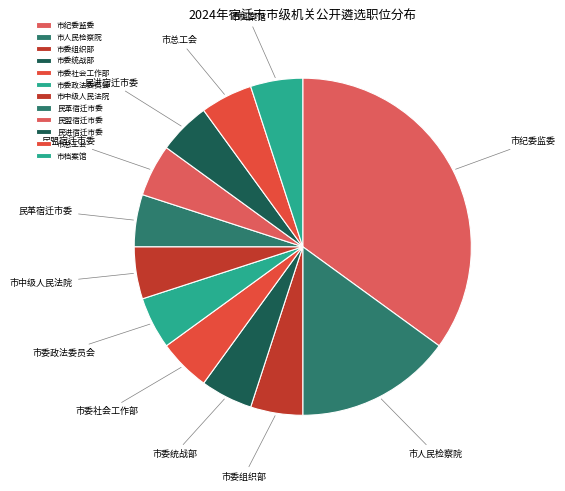

Is there a majority slice in this chart?

No